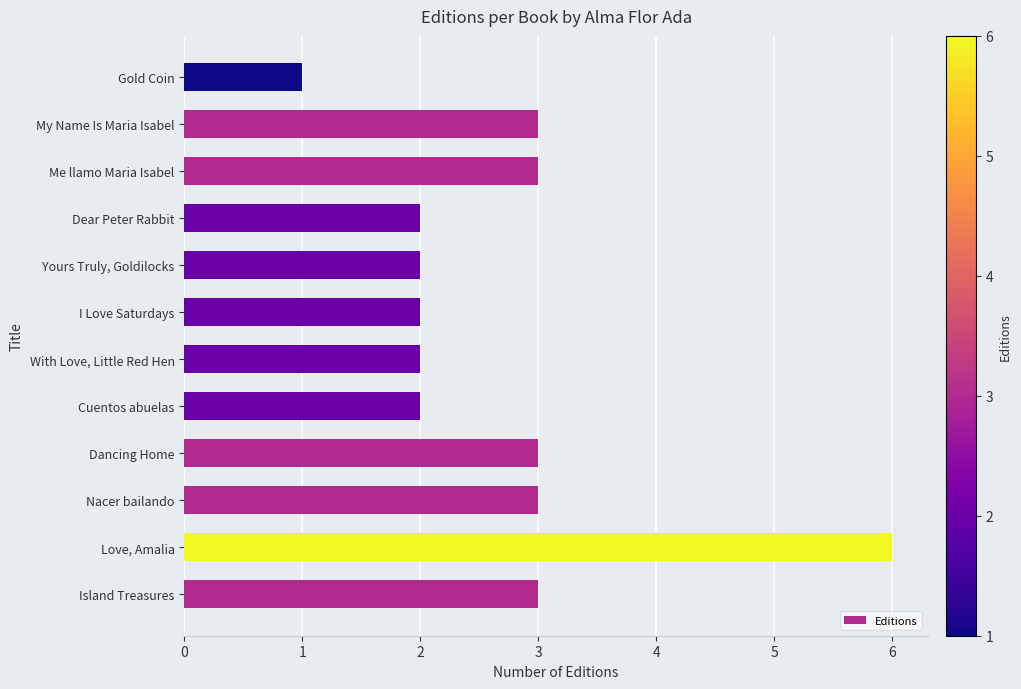

What is the ratio of the value at With Love, Little Red Hen to the value at I Love Saturdays?

1.0